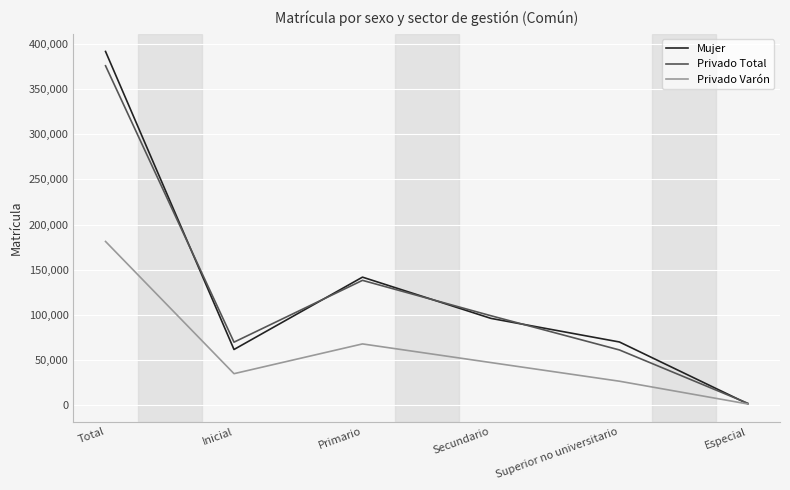

What value does the Privado Varón series have at Inicial?

35107